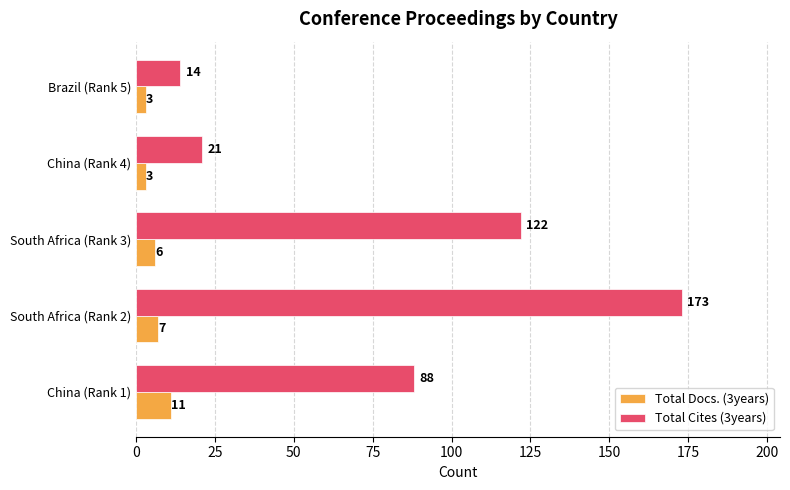

What is the difference between the highest and lowest values at South Africa (Rank 2)?

166